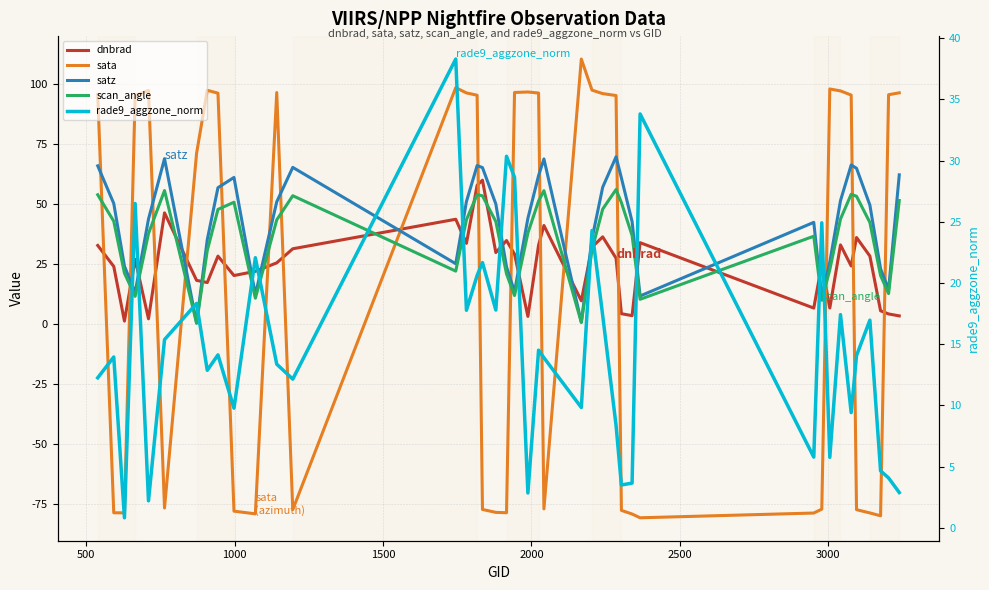

What is the sum of all satz values?

1712.2